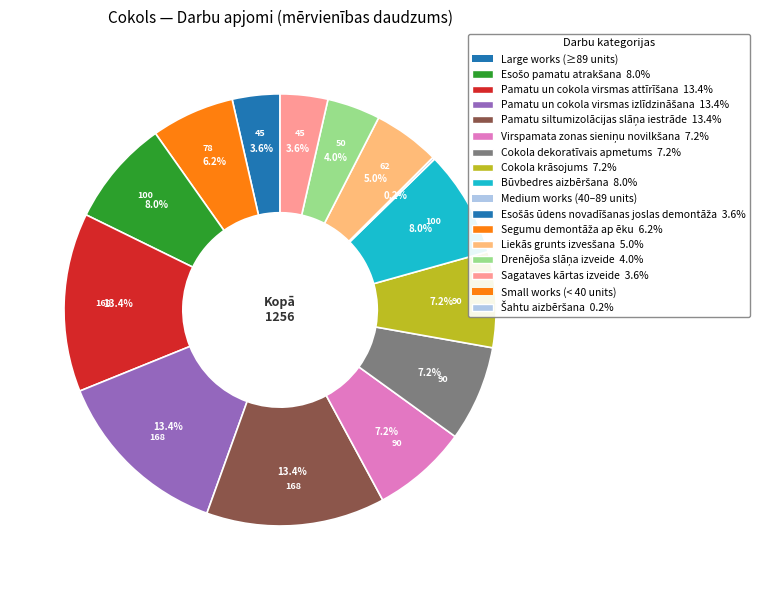

Does any single category account for the majority?

No